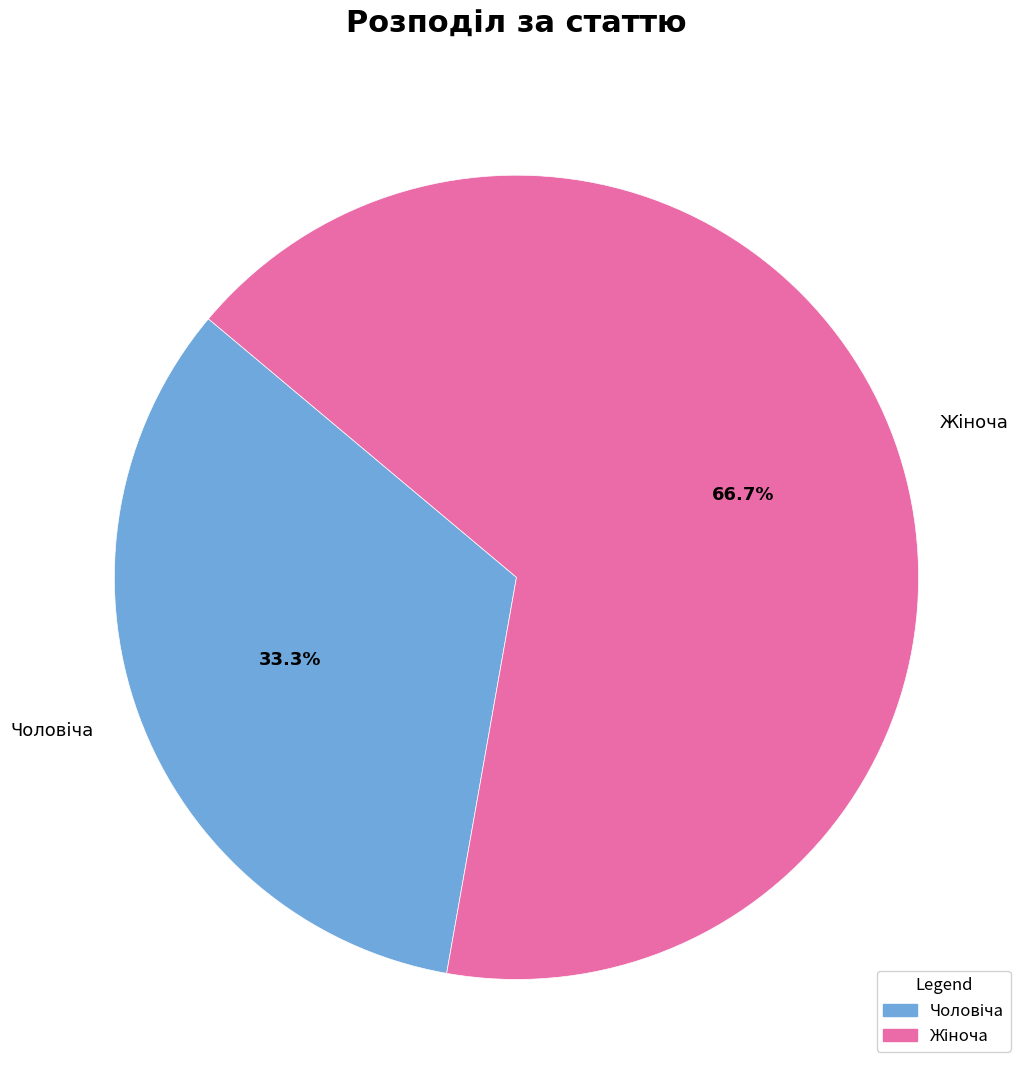

Is there a majority slice in this chart?

Yes